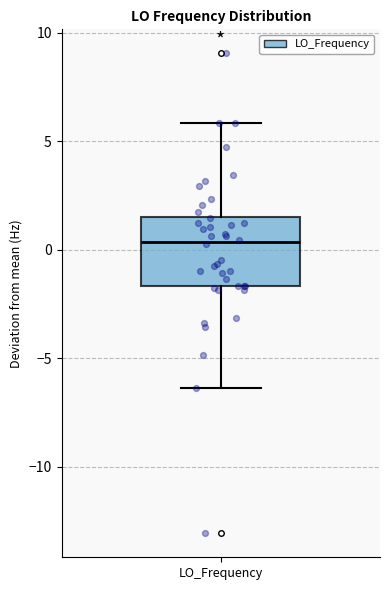

Transcribe this box plot: give where the median line is, the range the box spans, and where the two whiskers end, as read against the y-axis. The values are not printed on the chart, so give them approximately, as read against the axis.

median 0.5, box -1.5 to 1.5, whiskers -6.5 to 6.0